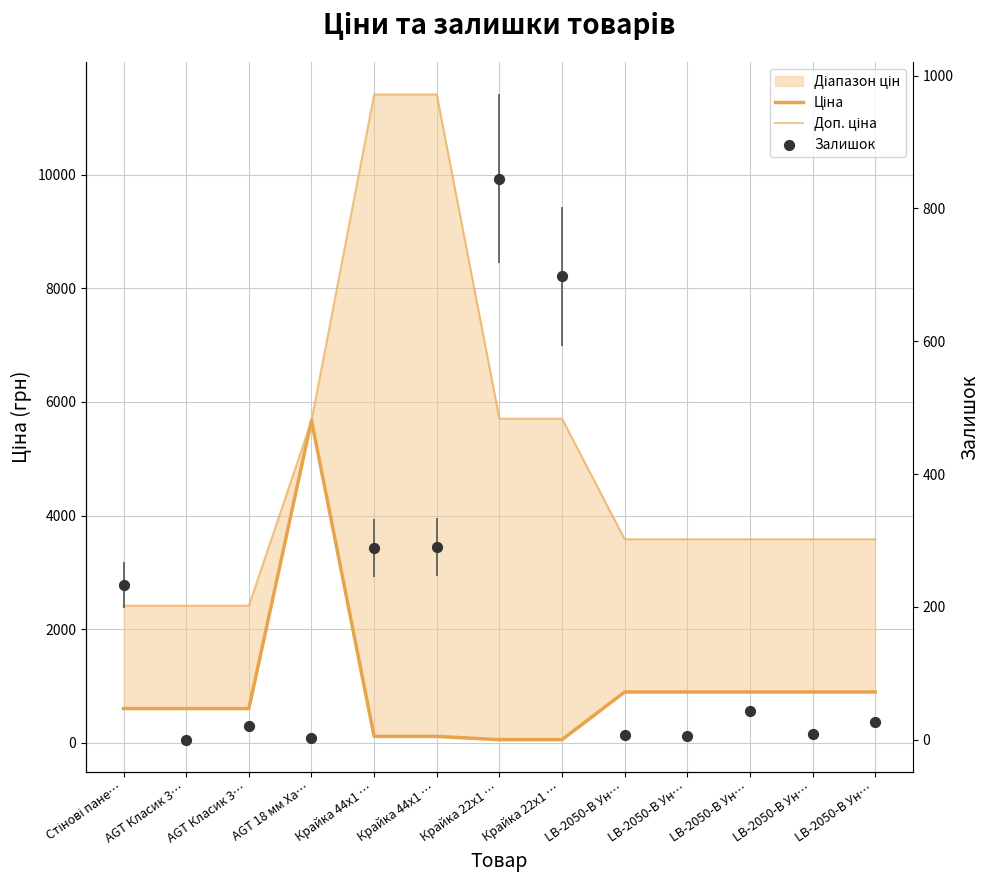

Which series has the largest total across all categories?

Доп. ціна